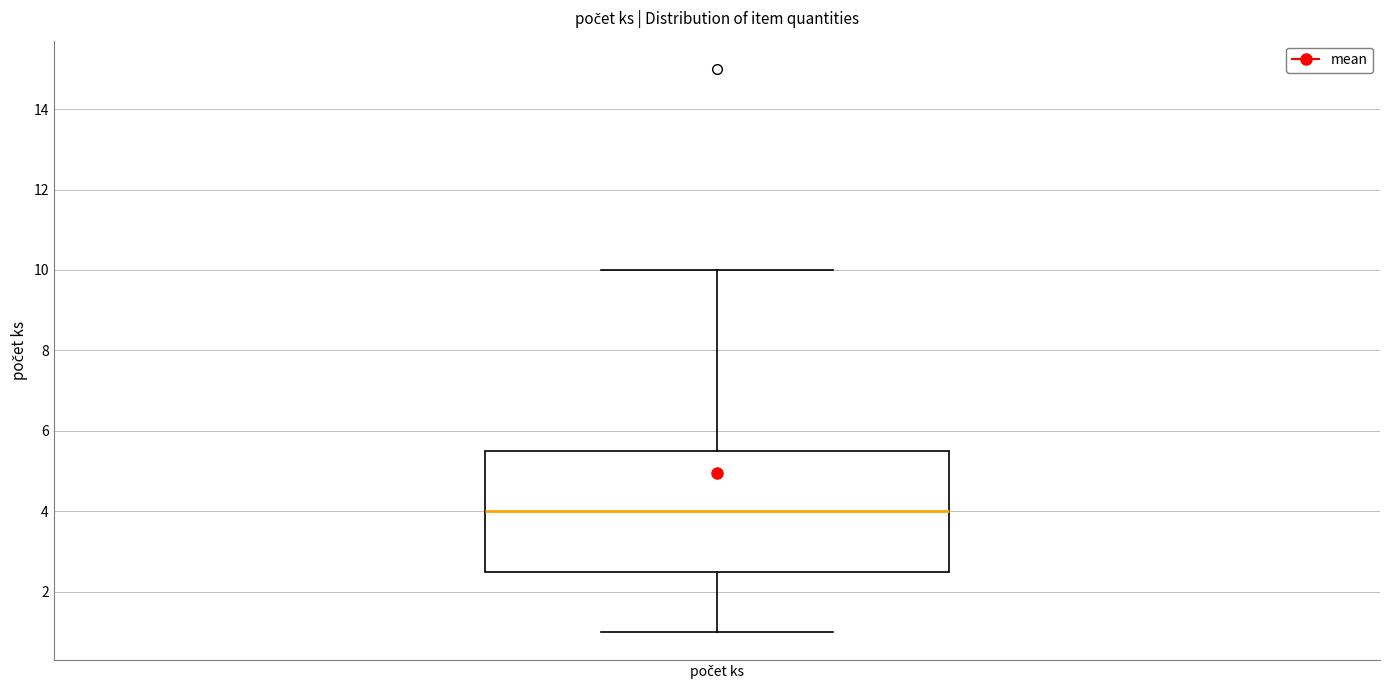

Transcribe this box plot: give where the median line is, the range the box spans, and where the two whiskers end, as read against the y-axis. The values are not printed on the chart, so give them approximately, as read against the axis.

median 4.0, box 2.6 to 5.6, whiskers 1.0 to 10.0